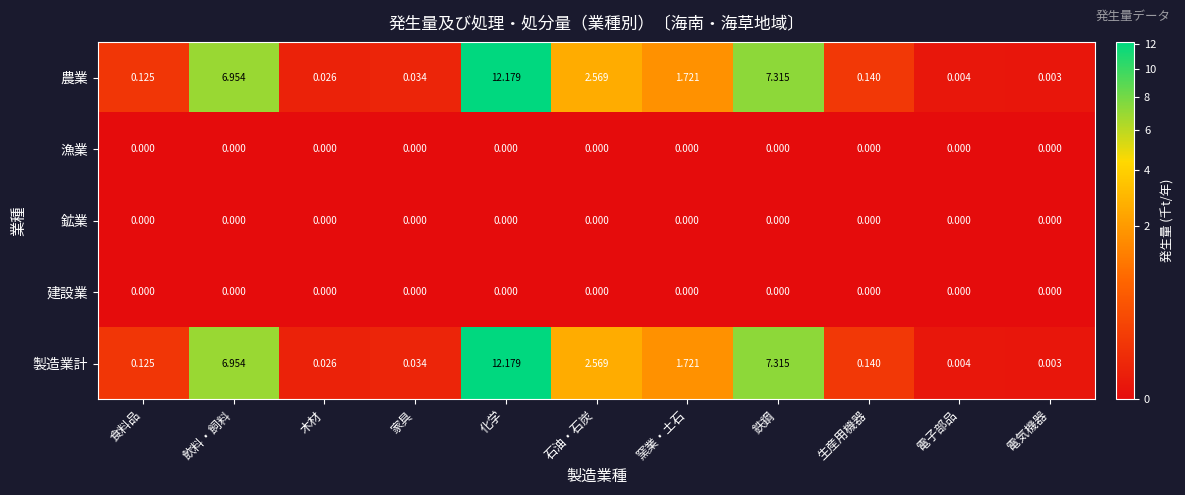

At which category is the sum across all series the highest?

化学